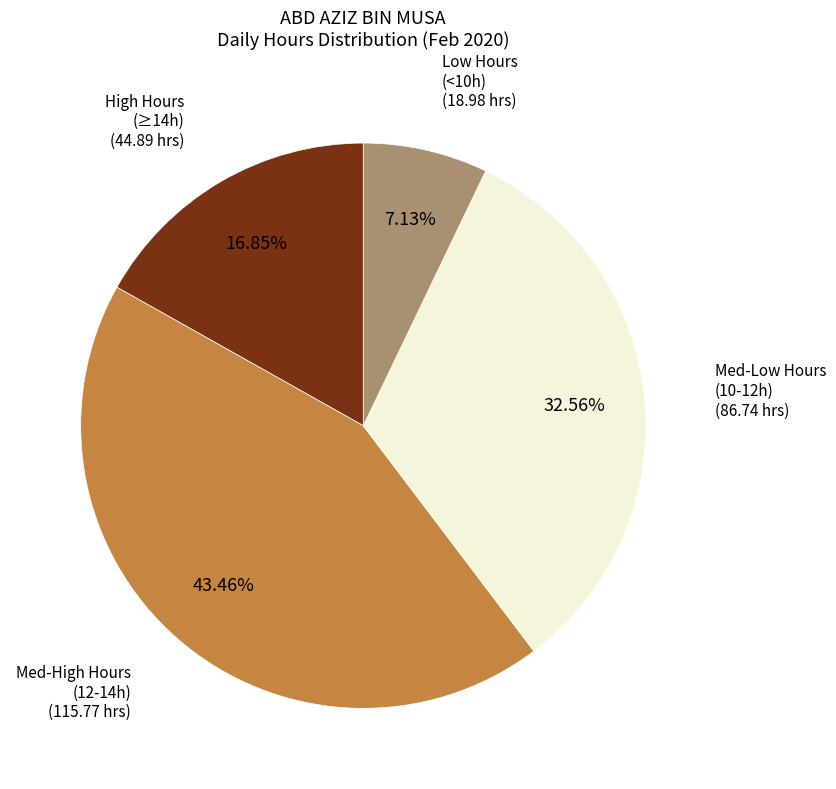

Which category has the smallest portion of the pie?

Low Hours (<10h)